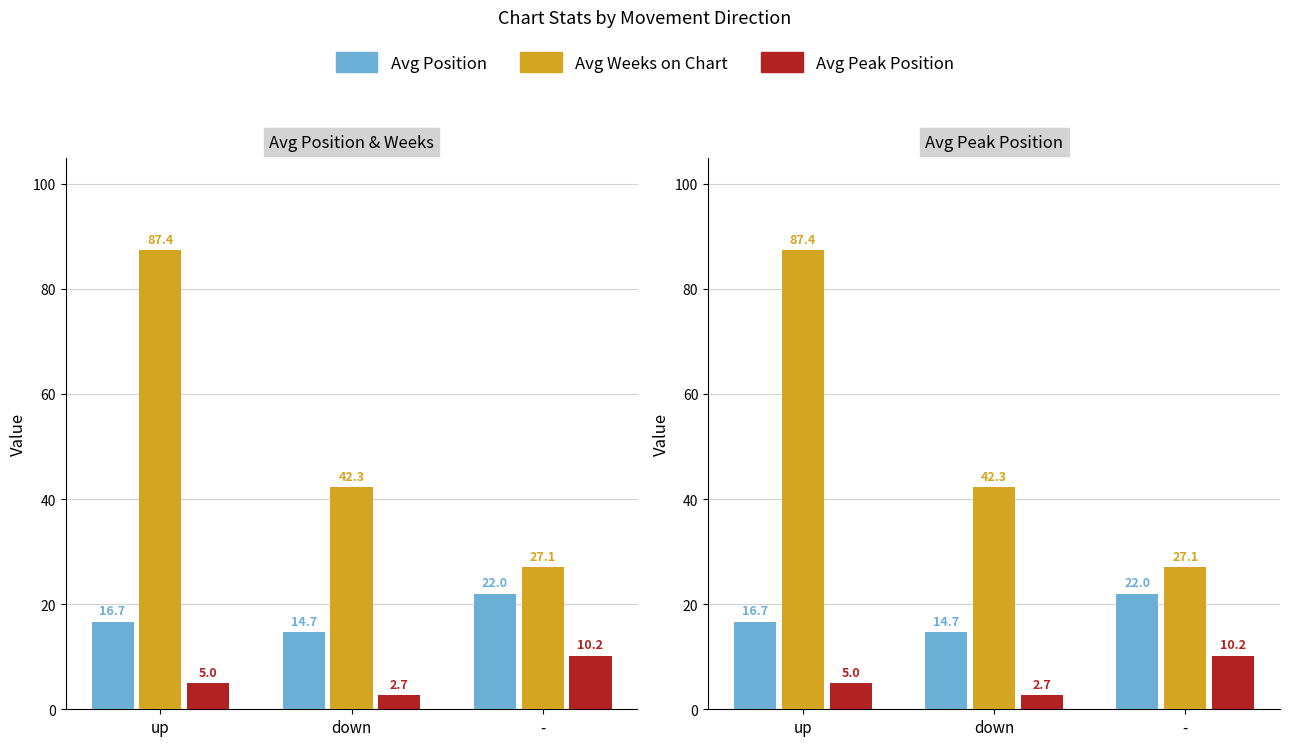

What is the difference between the maximum and second lowest values in the Avg Peak Position series?

5.2